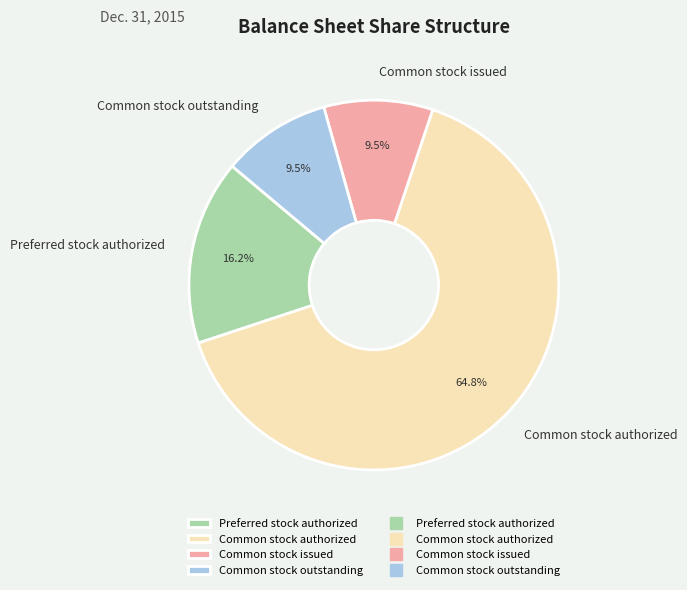

Which slice is the largest?

Common stock authorized